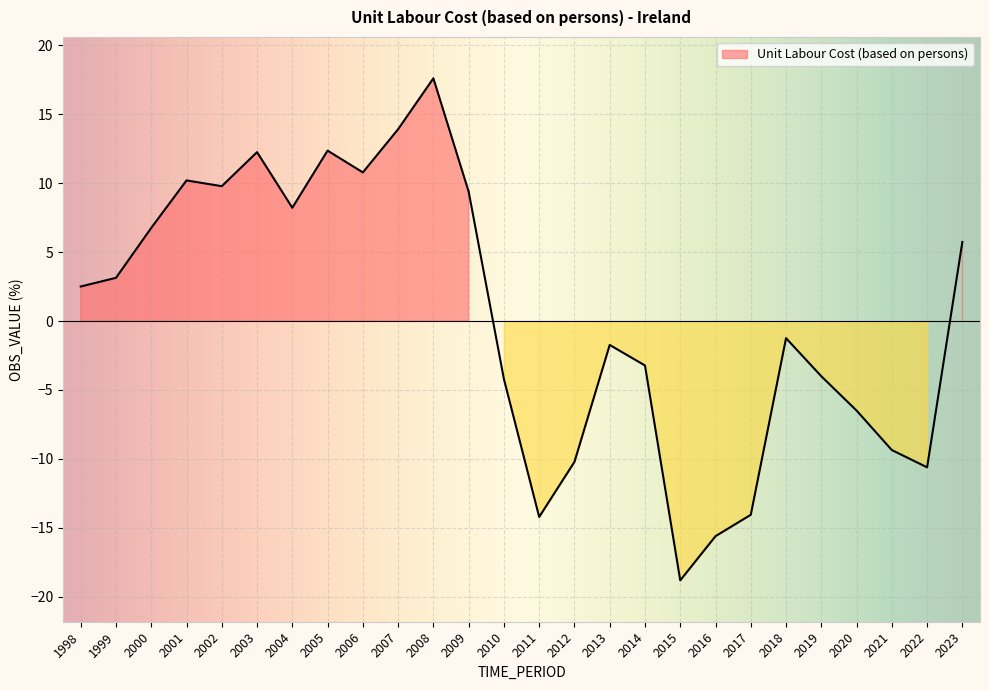

How many data points are less than 2?

13